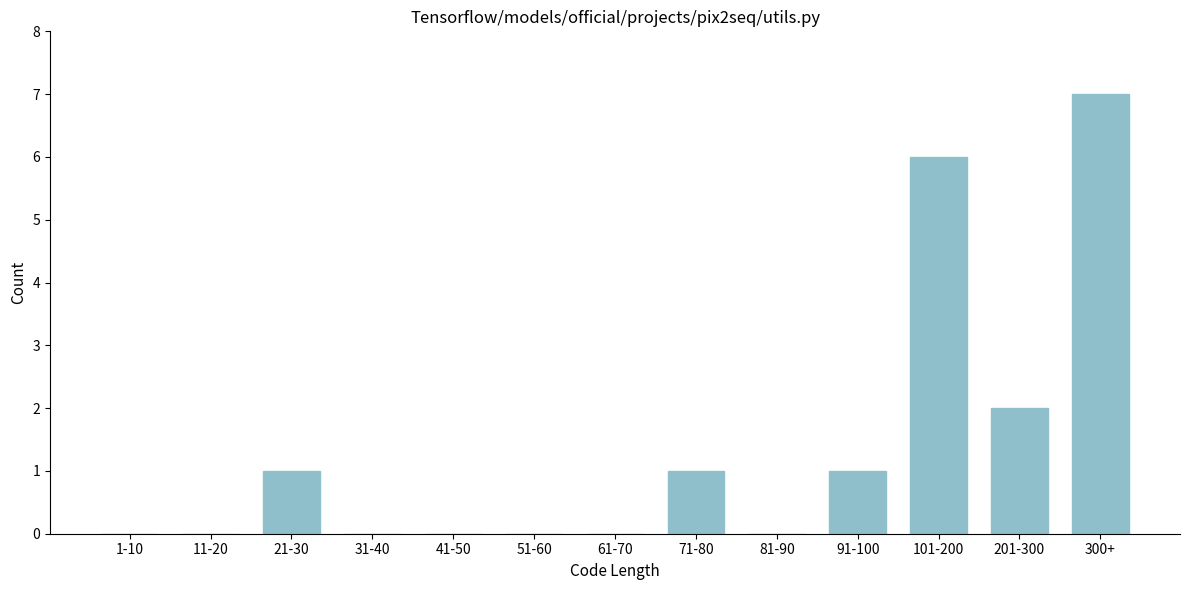

Reading right to left, extract all data points from this chart.

300+=7	201-300=2	101-200=6	91-100=1	81-90=0	71-80=1	61-70=0	51-60=0	41-50=0	31-40=0	21-30=1	11-20=0	1-10=0